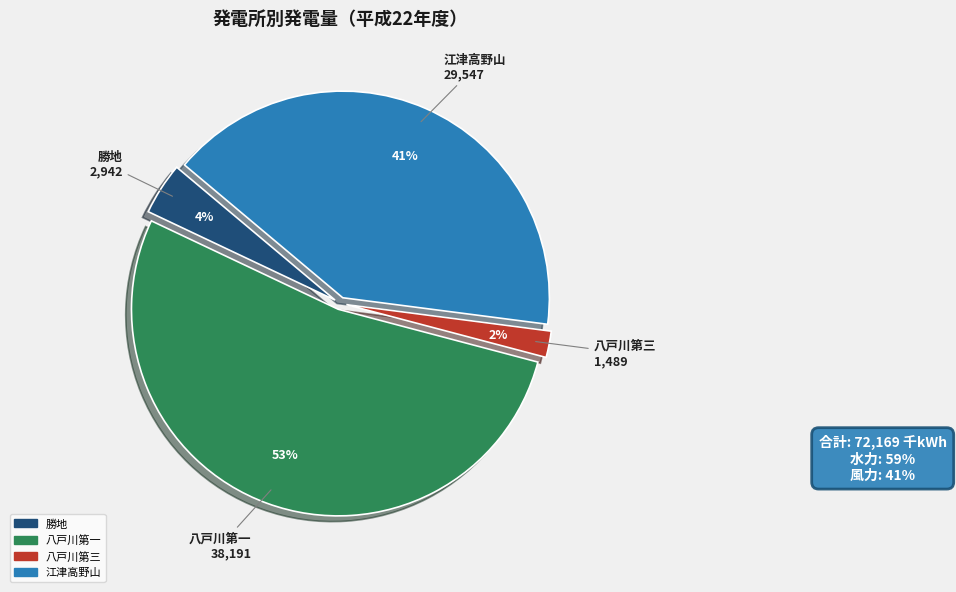

To the nearest percent, what is the average slice percentage?

25%